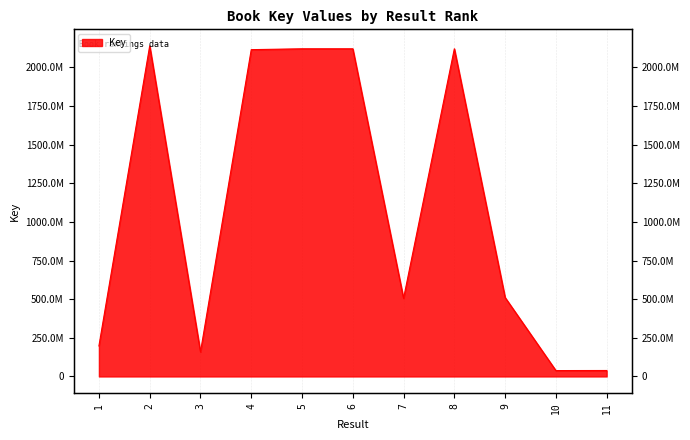

What is the smallest value displayed?

37988672